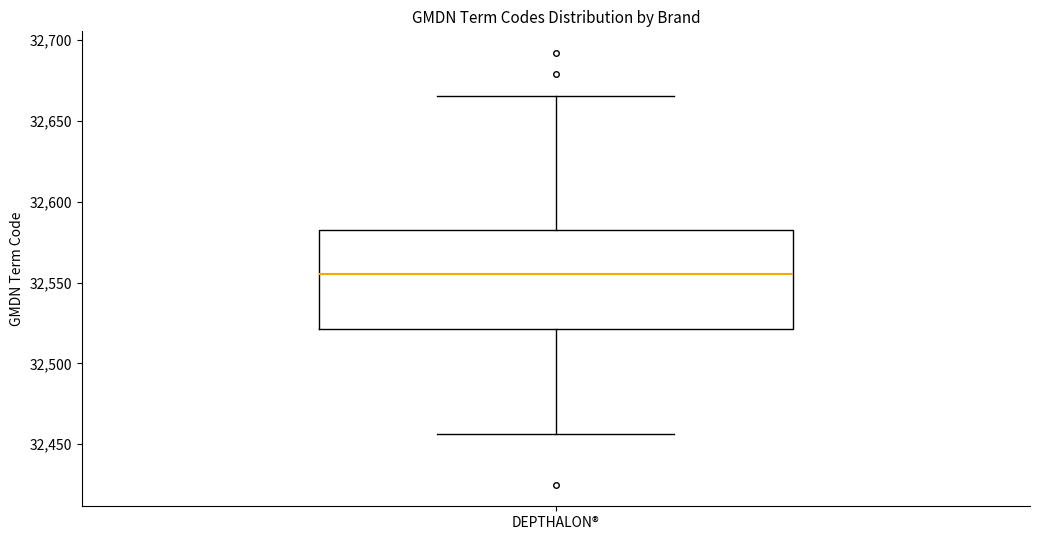

Read this box plot against the y-axis: the position of the median line, the range covered by the box, and the ends of both whiskers. The values are not printed on the chart, so give them approximately, as read against the axis.

median 32555, box 32520 to 32585, whiskers 32455 to 32665